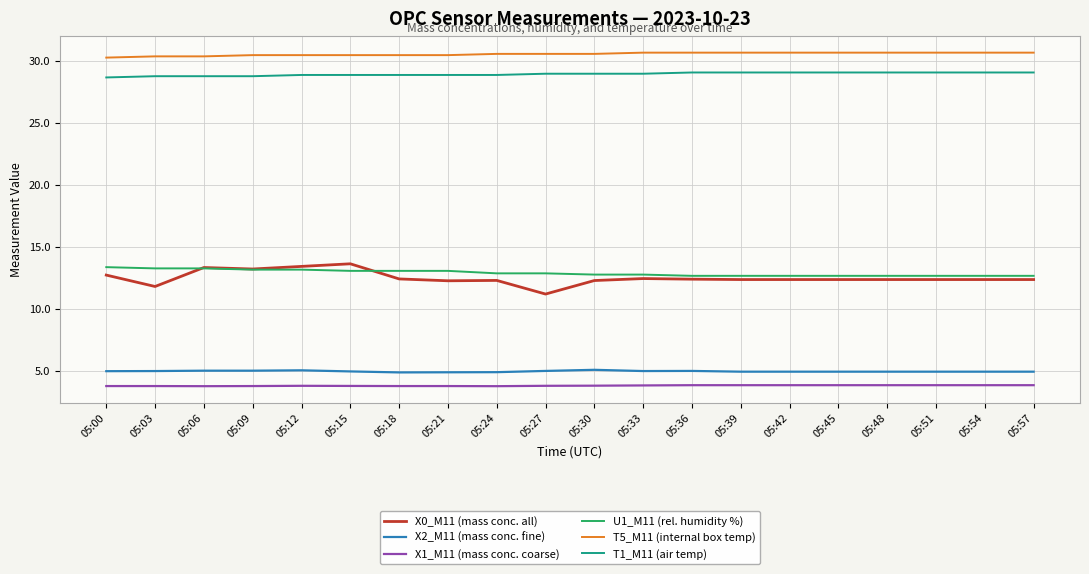

True or false: T5_M11 (internal box temp) and X0_M11 (mass conc. all) cross at least once.

False